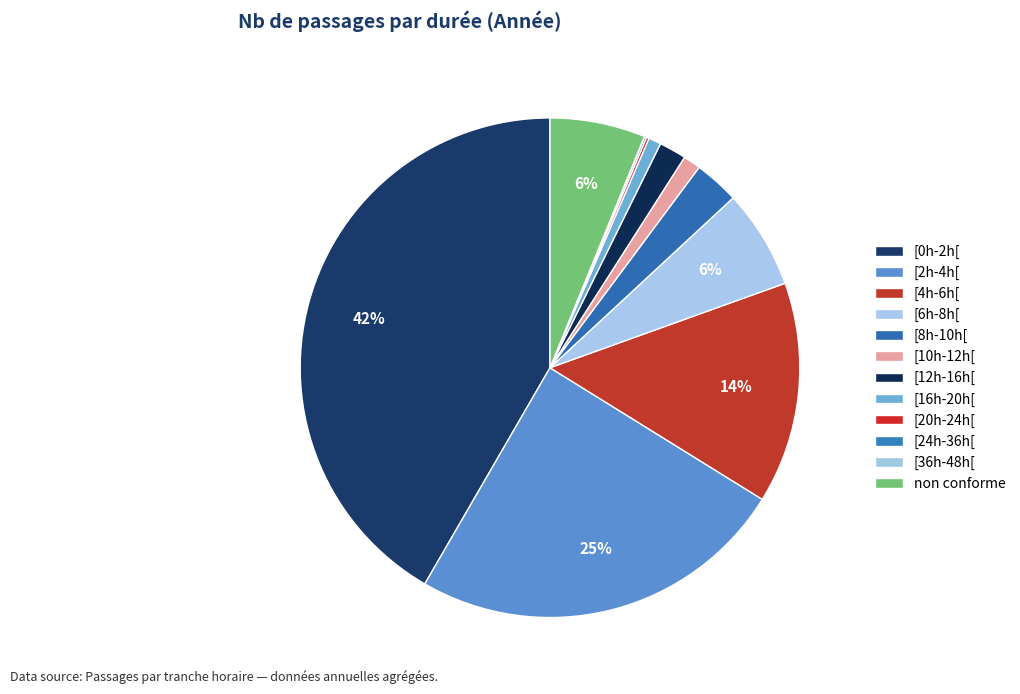

What is the largest slice in the pie chart?

[0h-2h[